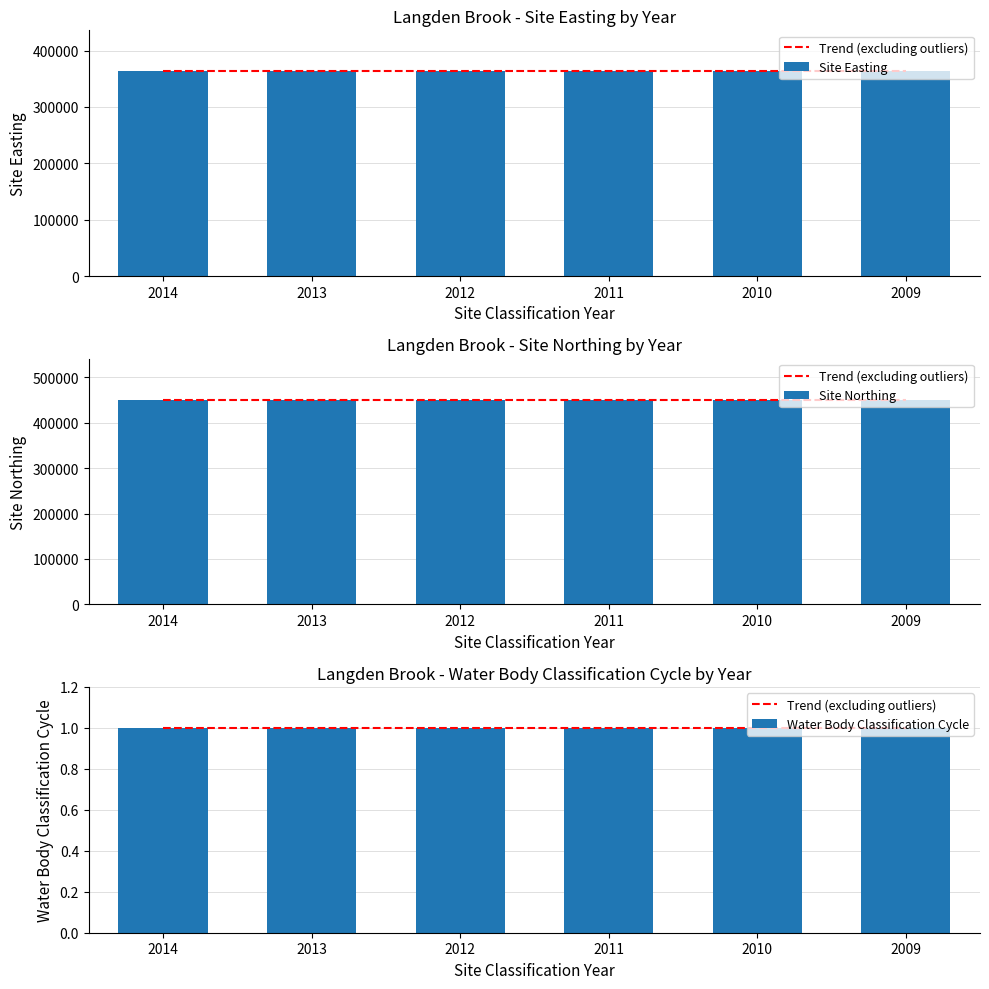

What is the average value of the Site Easting series?

363251